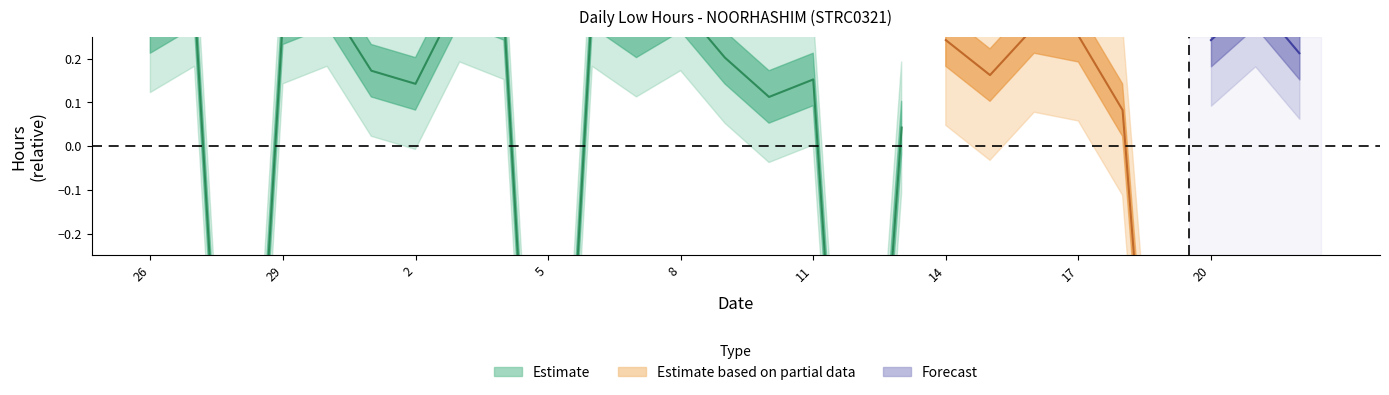

Where is the first local maximum?

27